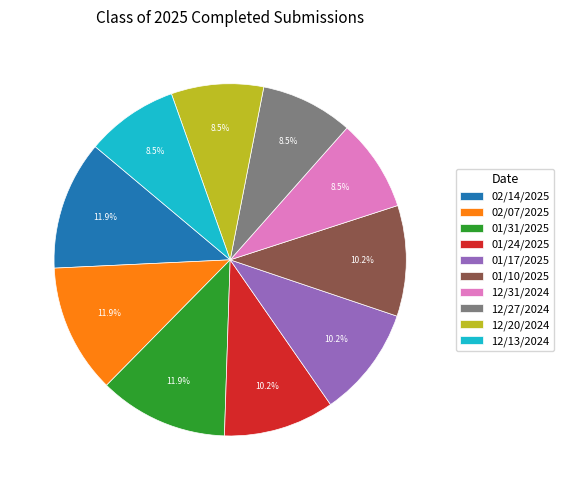

Is 12/27/2024 the majority of the pie?

No